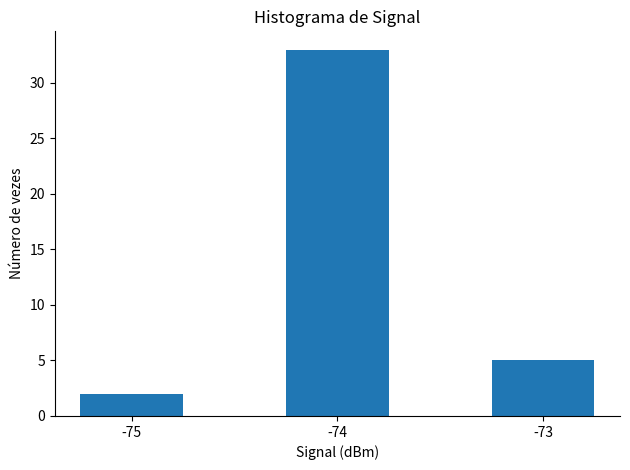

True or false: the data shows 5 at -73.

True